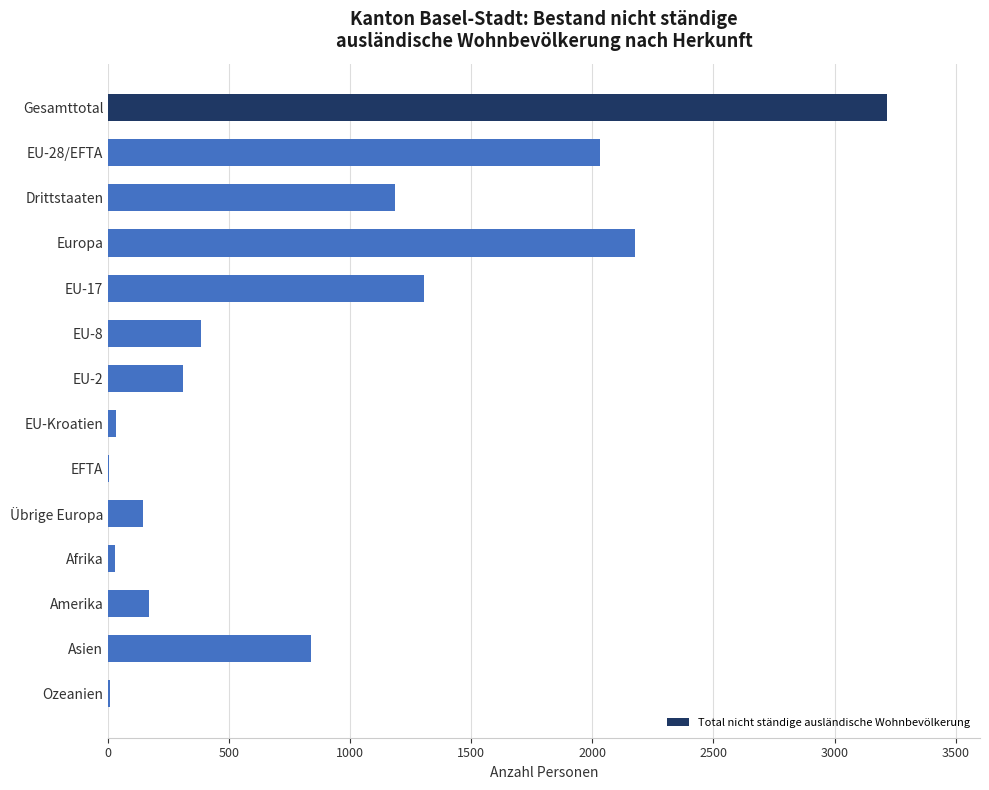

What is the average value?

844